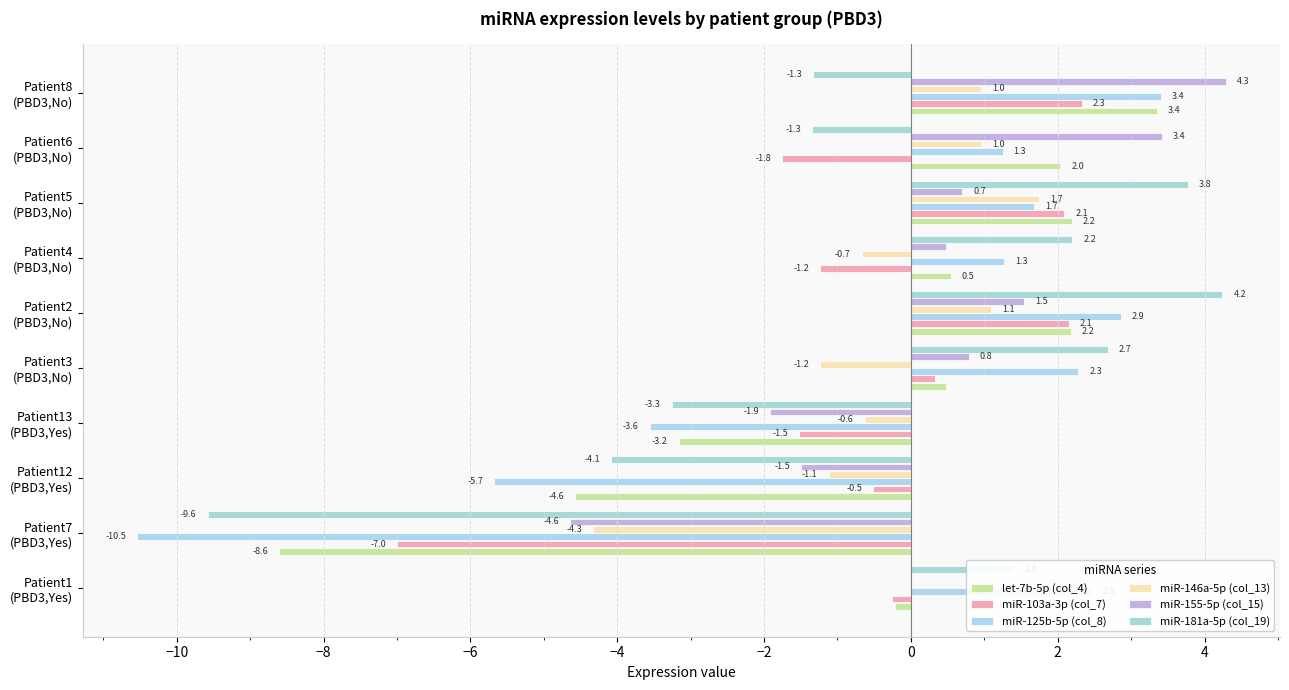

How many values in the miR-125b-5p (col_8) series exceed 1?

7